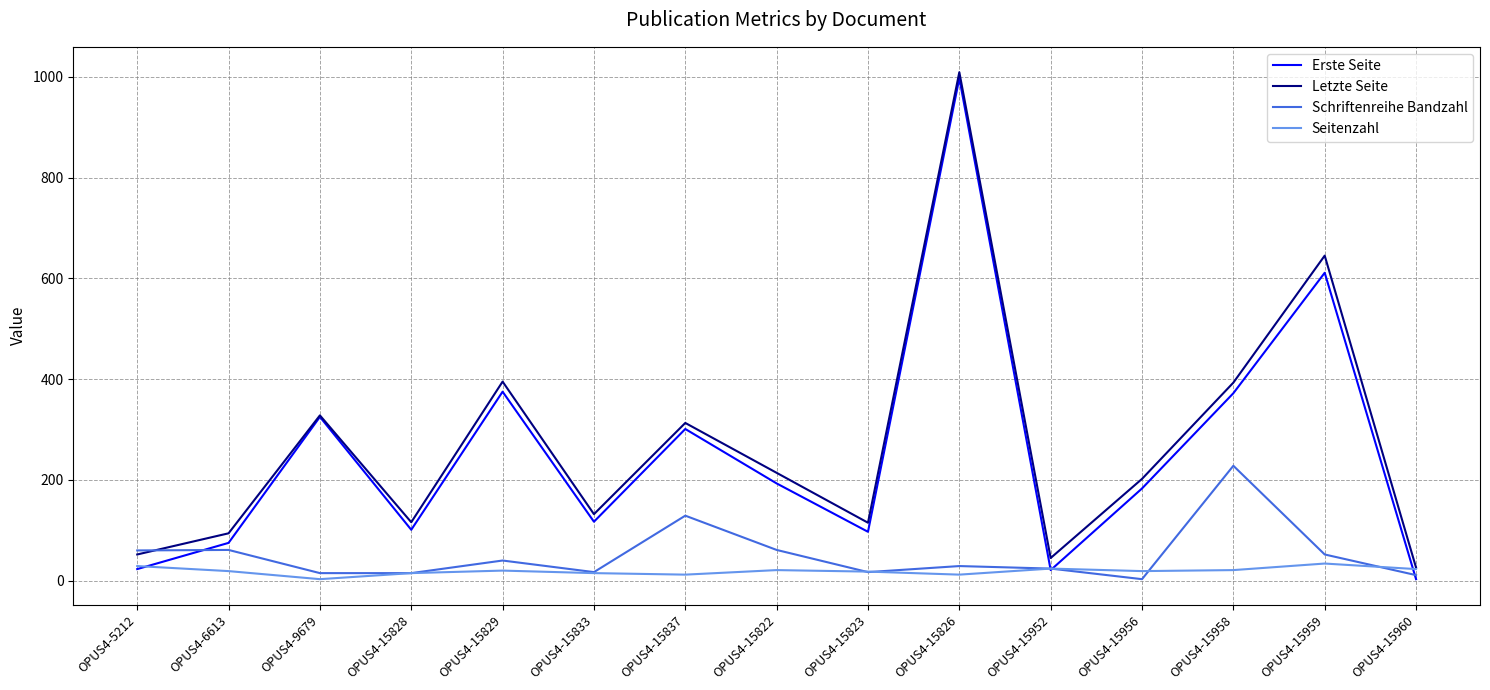

What is the sum of the Erste Seite values at OPUS4-15960 and OPUS4-15826?

1000